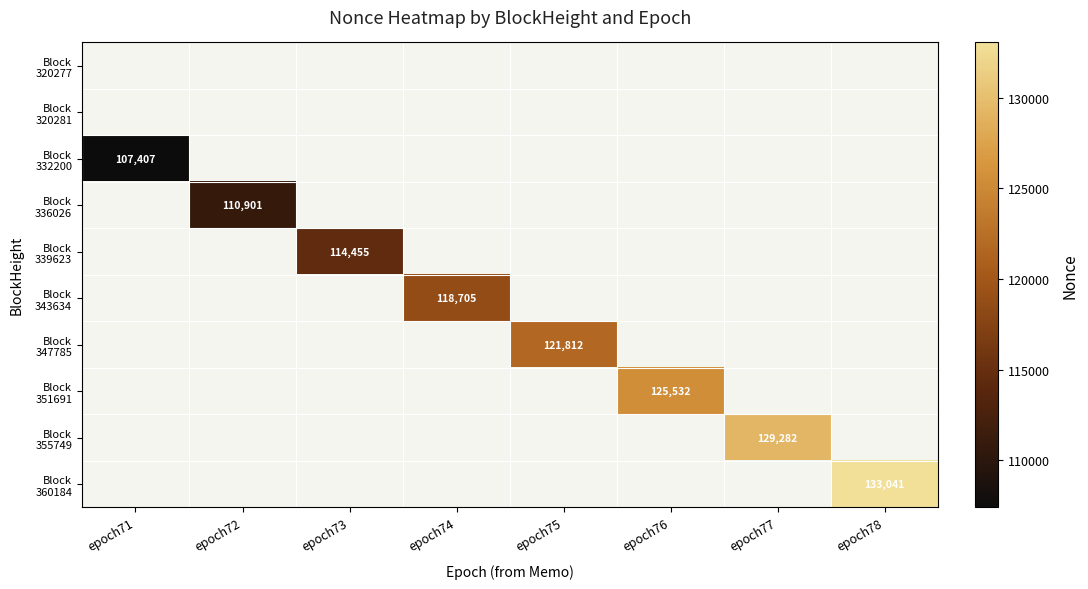

List the labels in order of Block 339623 value, largest first.

epoch71, epoch72, epoch73, epoch74, epoch75, epoch76, epoch77, epoch78